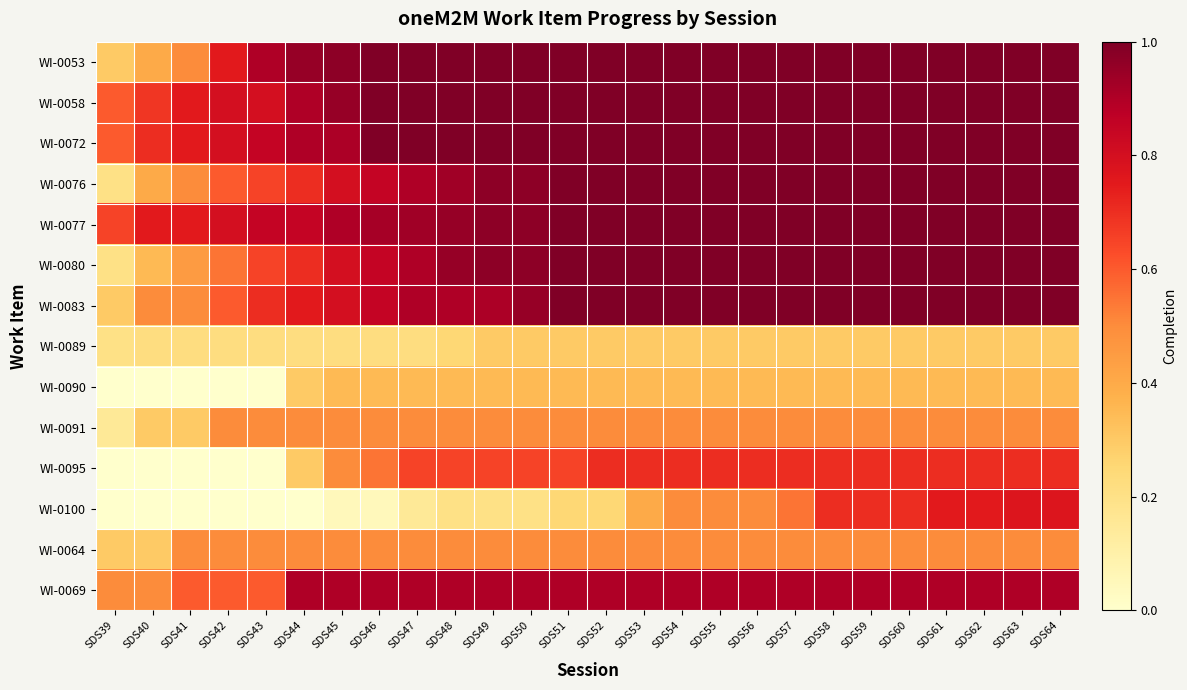

At which category is the sum across all series the highest?

SDS63